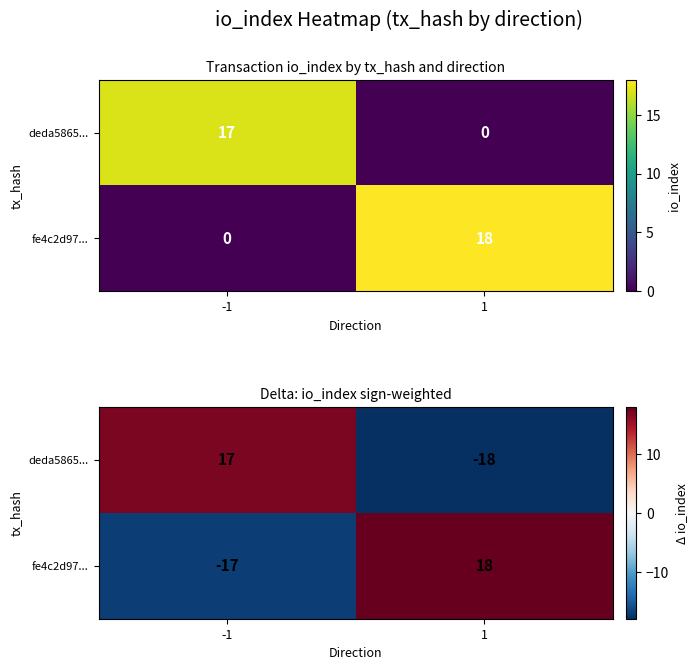

What is the lowest value of the deda5865... series?

-18